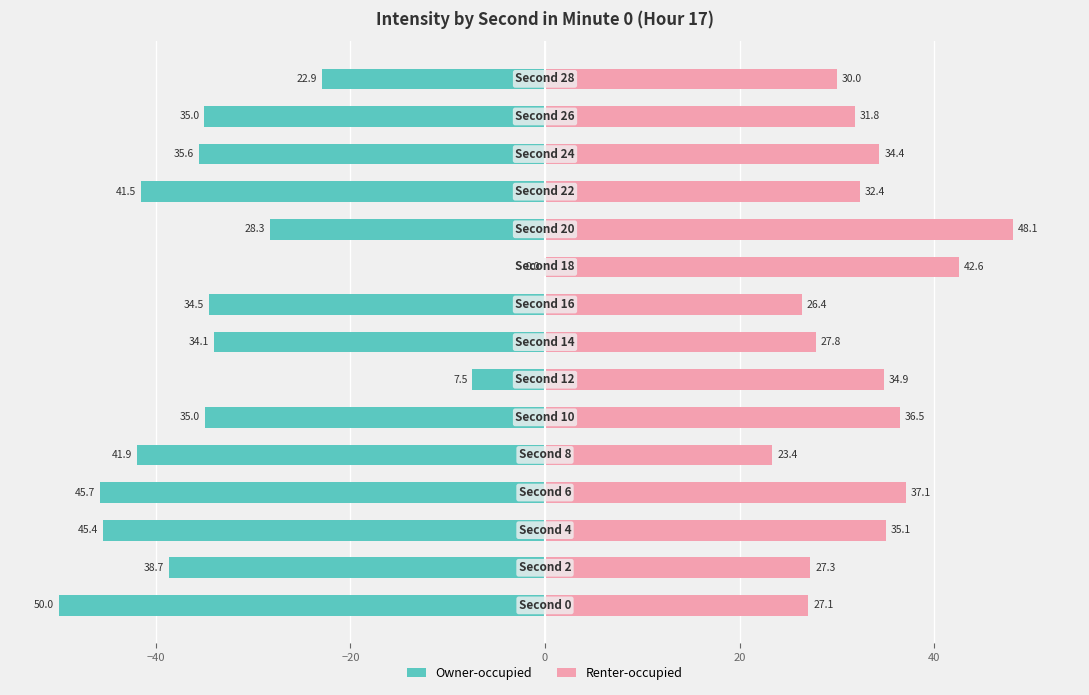

Which series has the largest range (max minus min)?

Owner-occupied